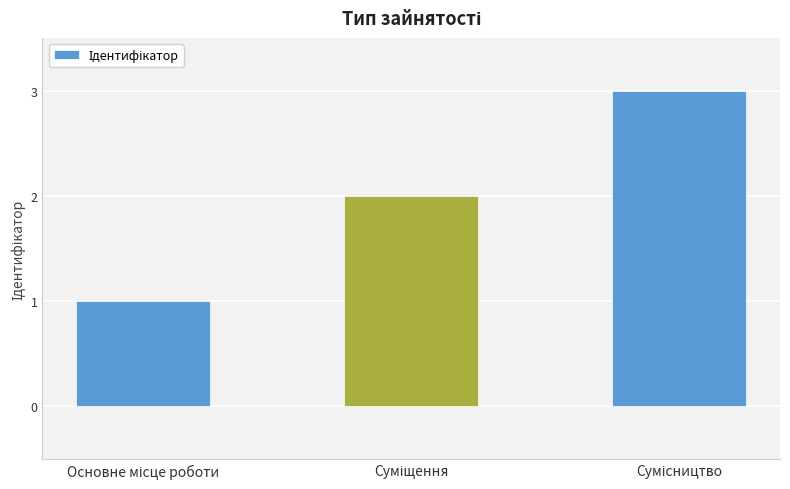

What is the maximum value shown in the chart?

3